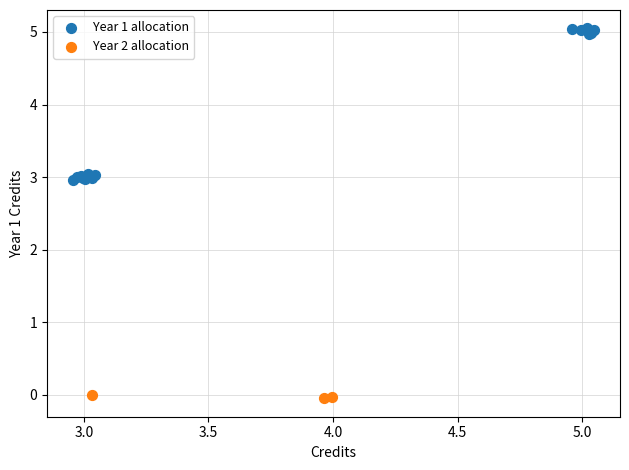

Which series contains the highest Y value?

Year 1 allocation